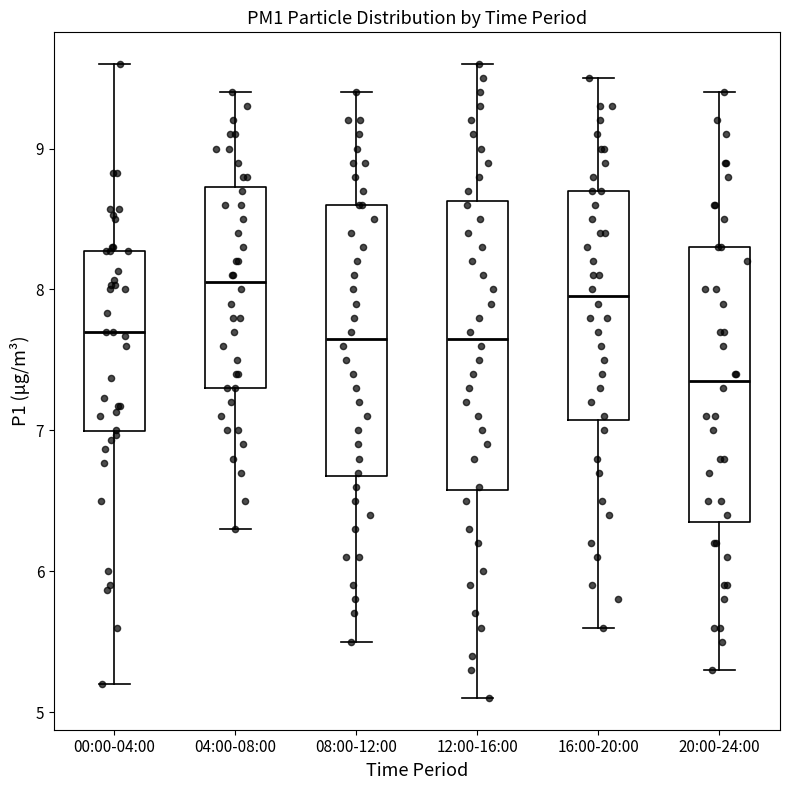

Comparing the boxes themselves (not the whiskers), which one is the tallest?

12:00-16:00